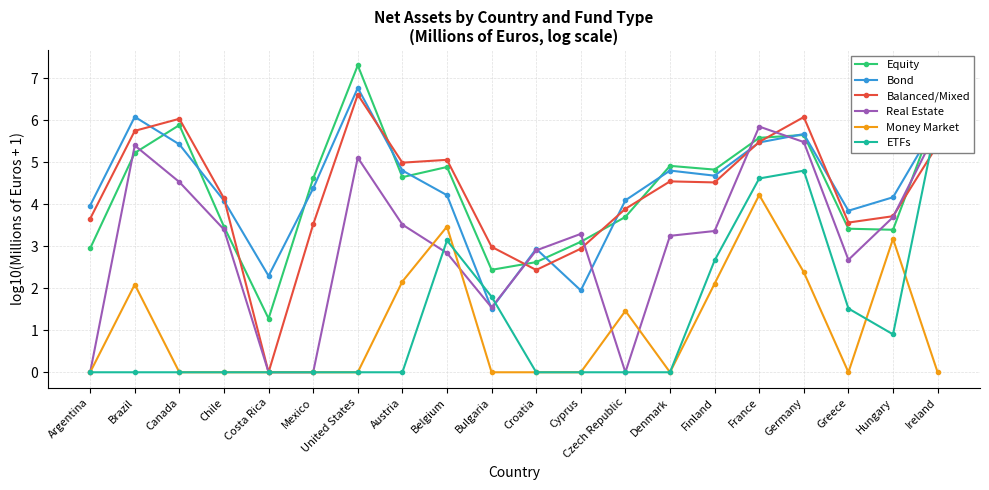

How many values in the Money Market series exceed 0?

8